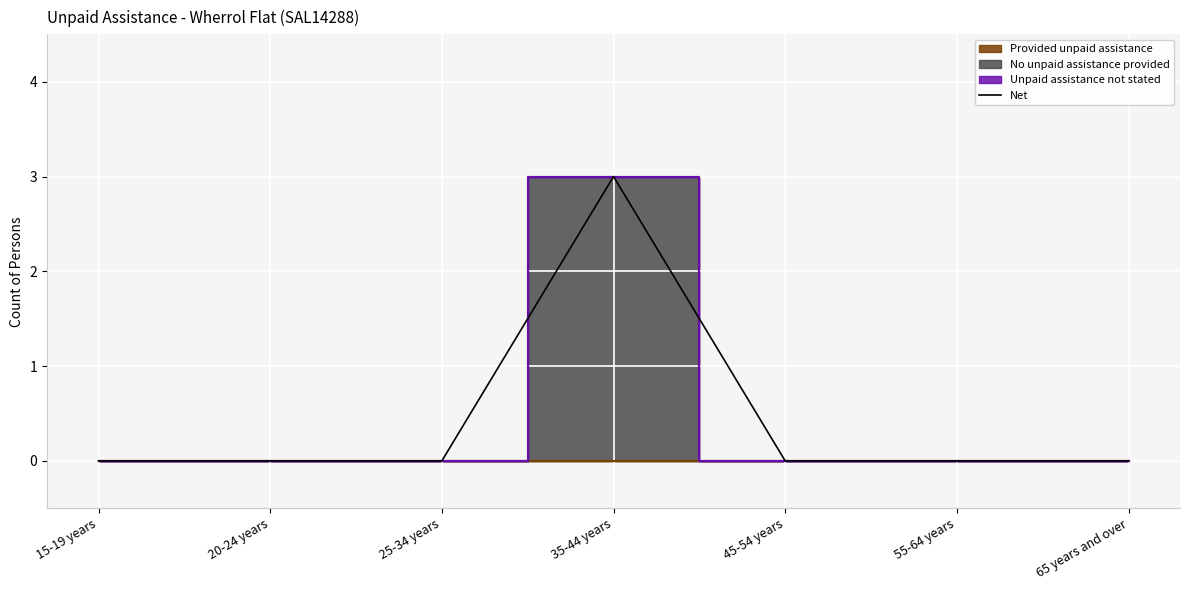

What is the sum of all values?

3